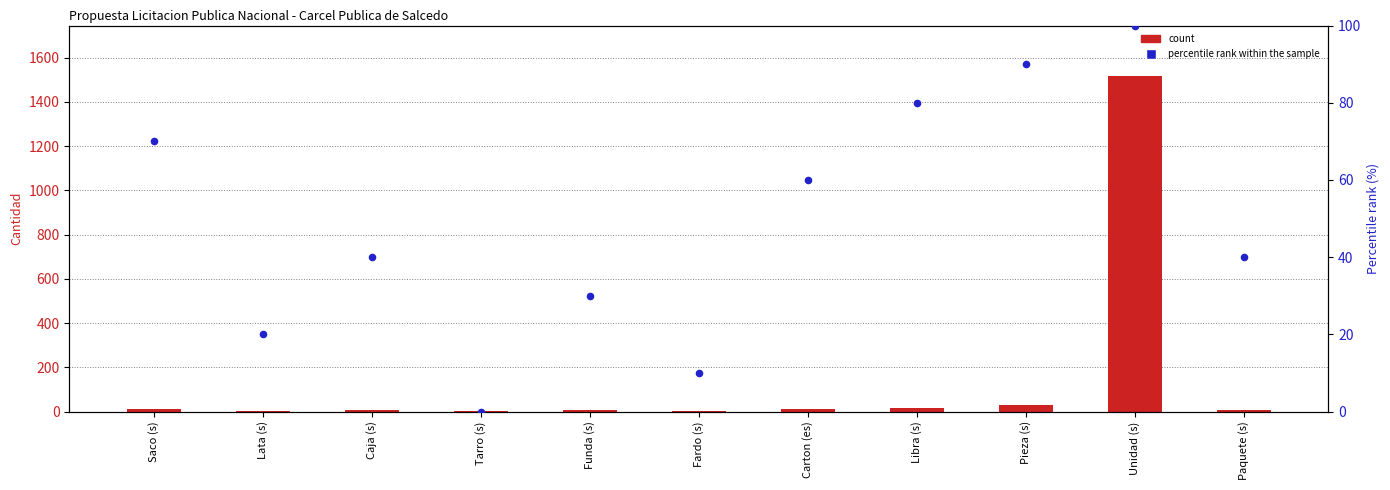

Which series has the largest total across all categories?

count